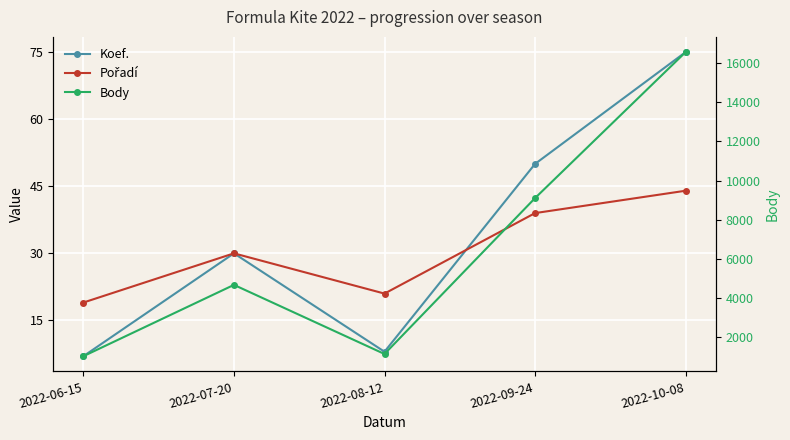

Is it true that Pořadí equals 17 at 2022-09-24?

False